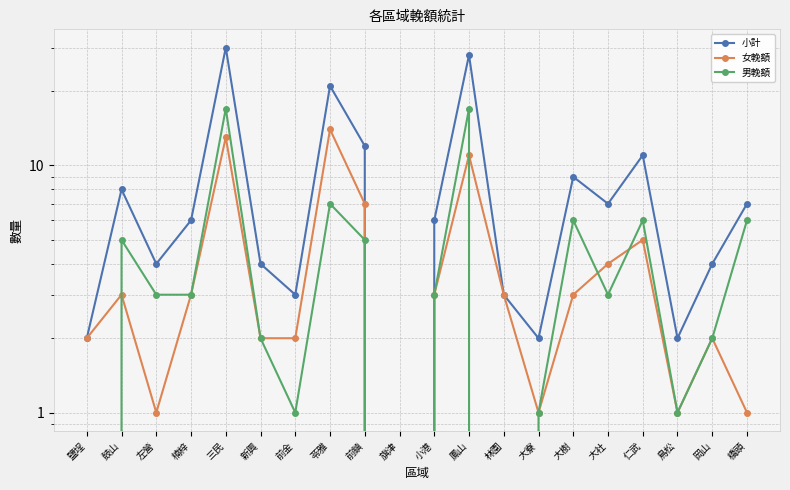

What position from the left is 三民?

5